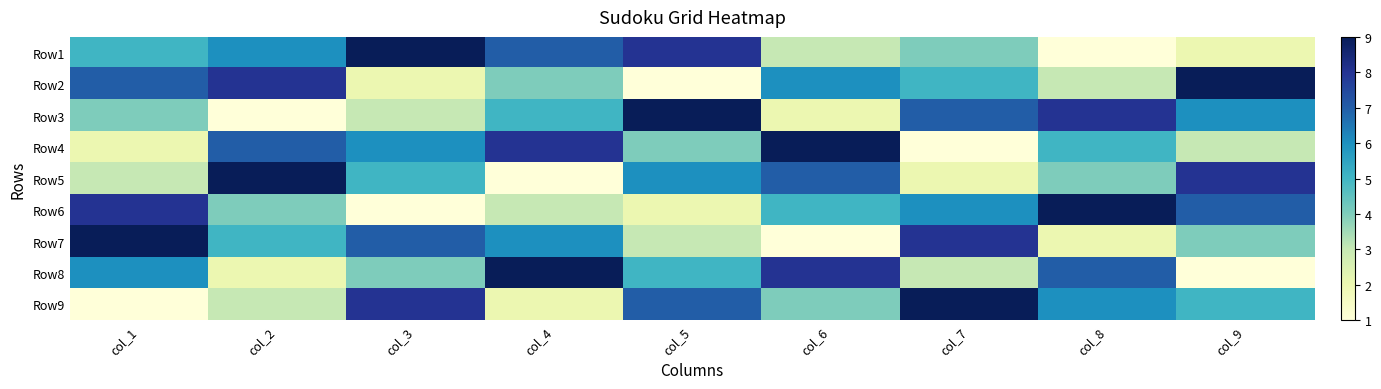

What is the minimum value shown in the chart?

1